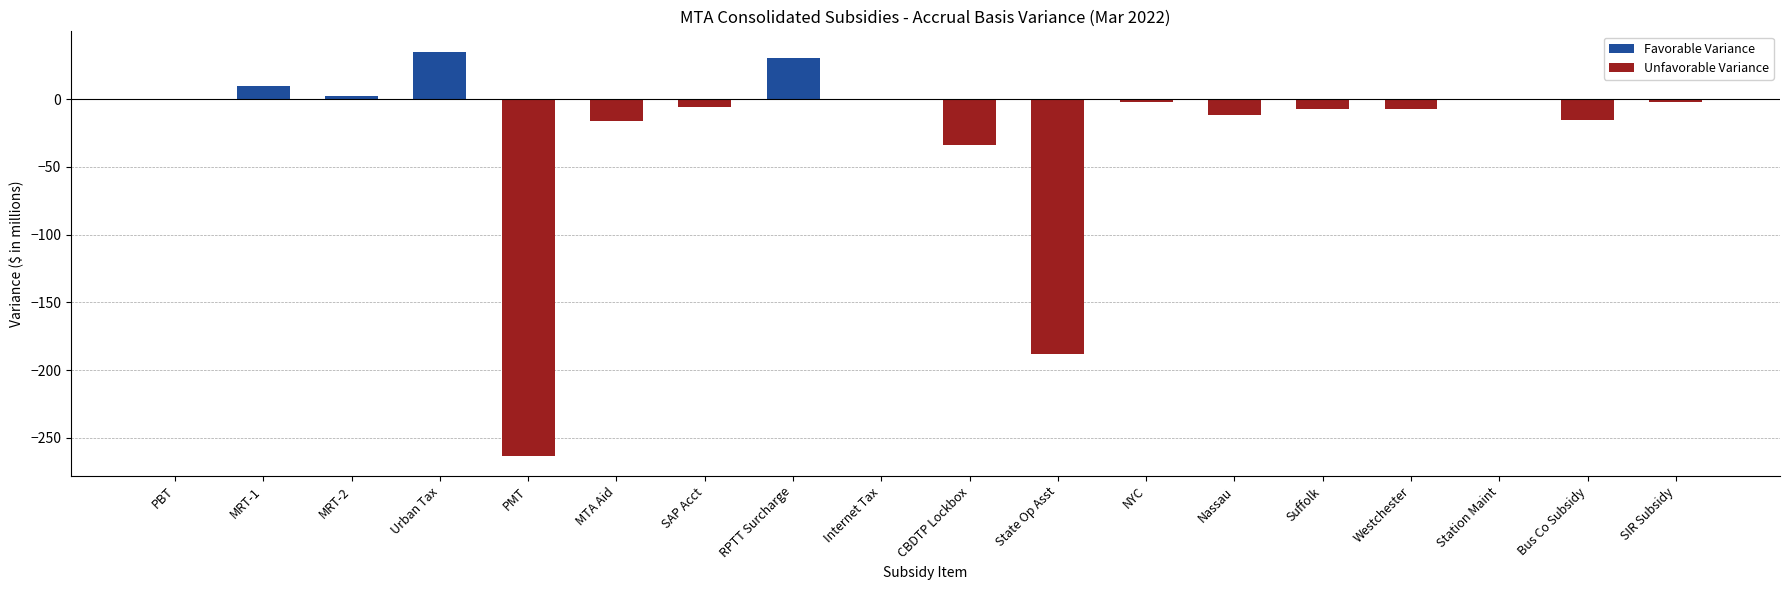

What is the change in value from Urban Tax to Westchester?

-42.4